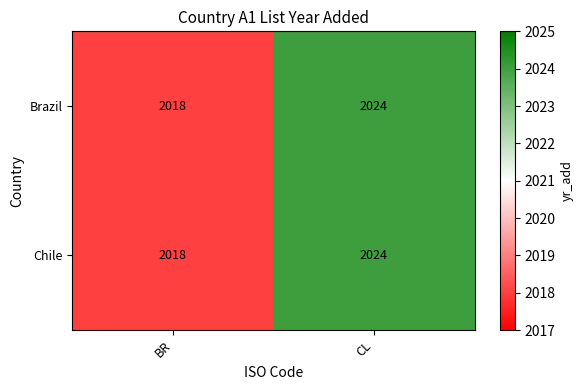

Is the value of Chile at BR greater than the value of Brazil at CL?

No